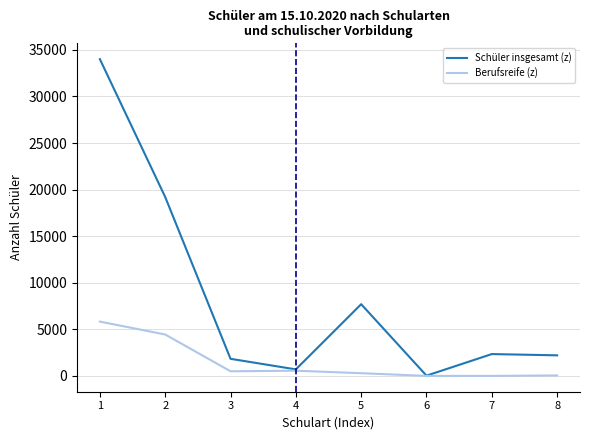

What is the maximum value for Schüler insgesamt (z)?

34004